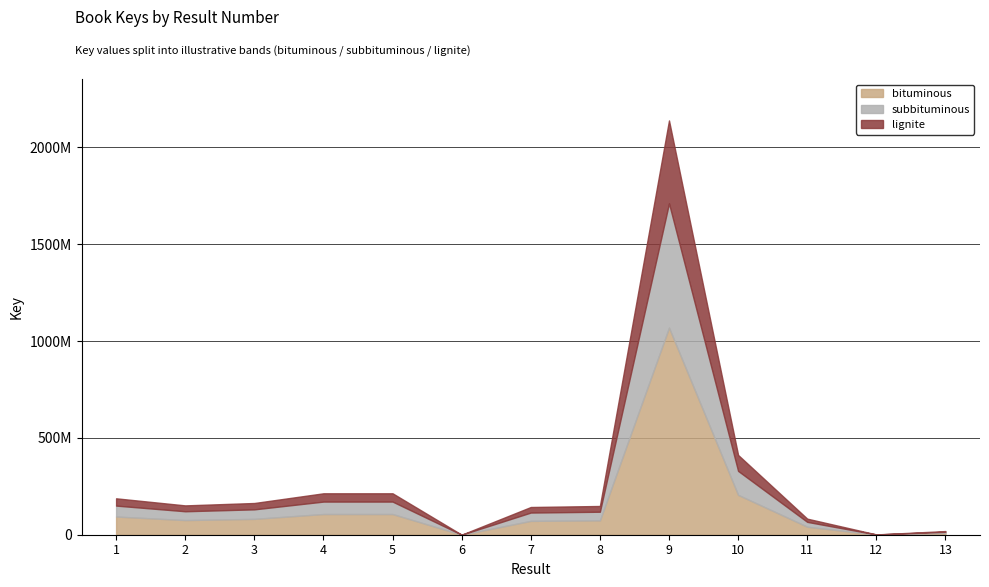

How many points are lower than both their immediate neighbors (excluding endpoints)?

3